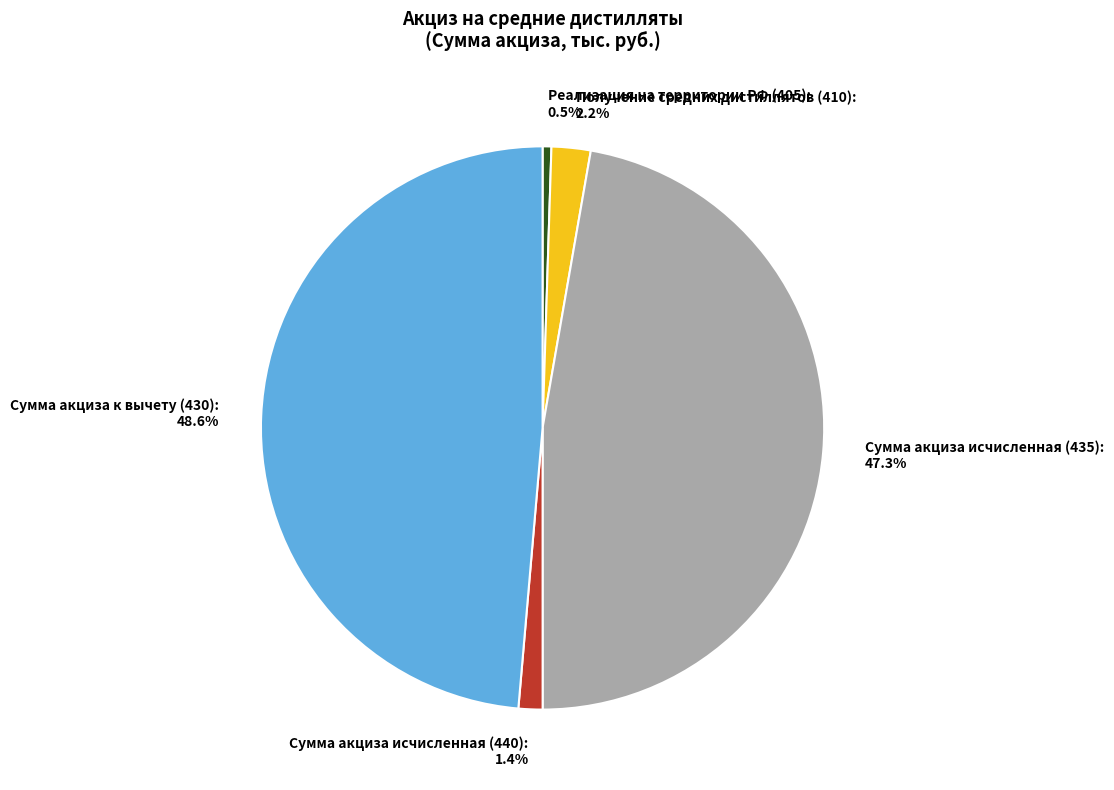

To the nearest percent, what portion does Сумма акциза исчисленная (440) represent?

1%